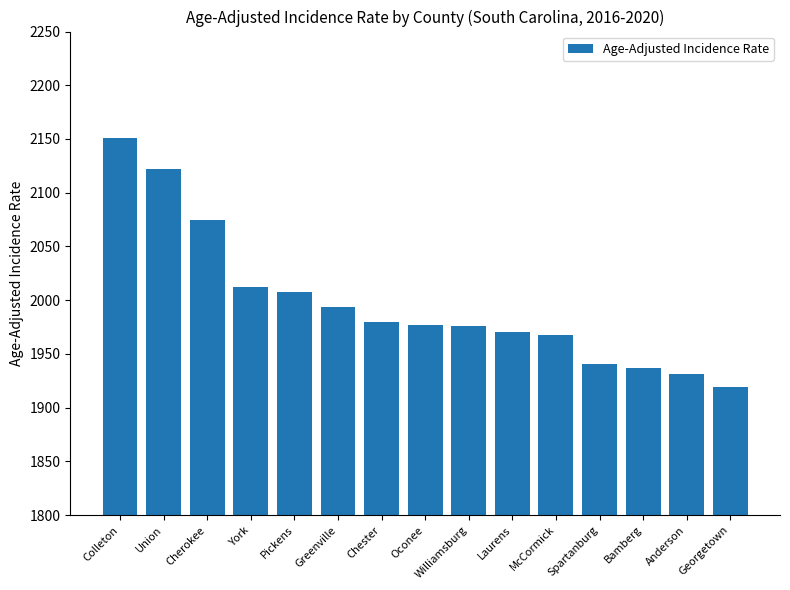

Approximately how many times larger is the value at Oconee compared to Spartanburg?

1.0